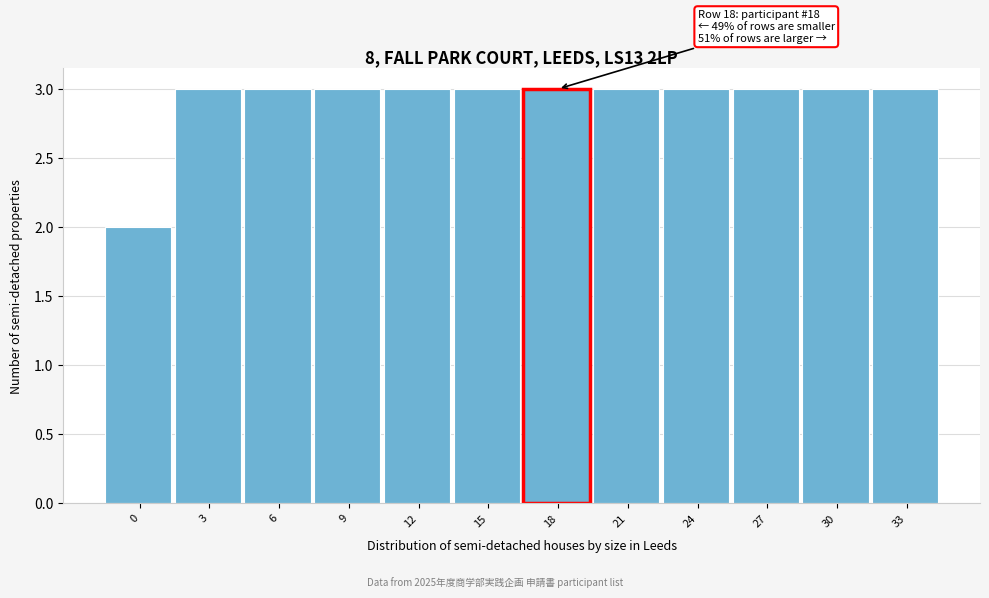

Reading right to left, what are all the values shown in this chart?

33=3	30=3	27=3	24=3	21=3	18=3	15=3	12=3	9=3	6=3	3=3	0=2